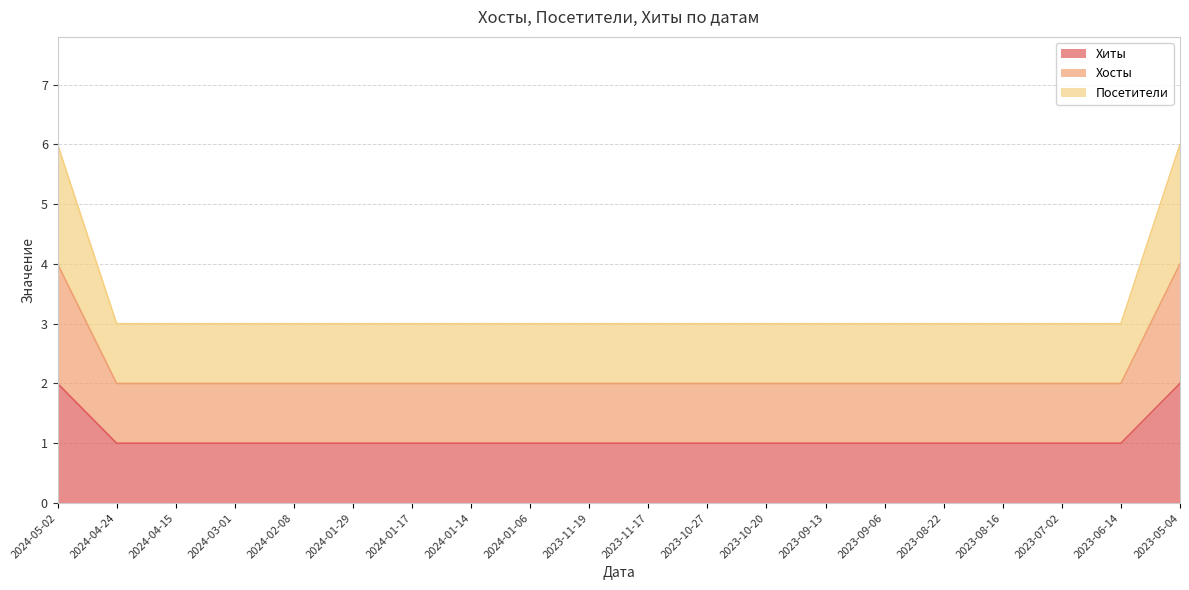

How many lines are shown in the chart?

3